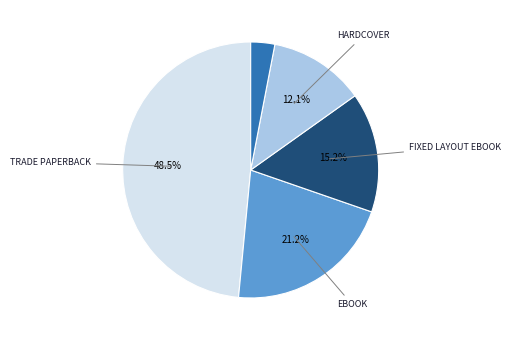

Is there a majority slice in this chart?

No